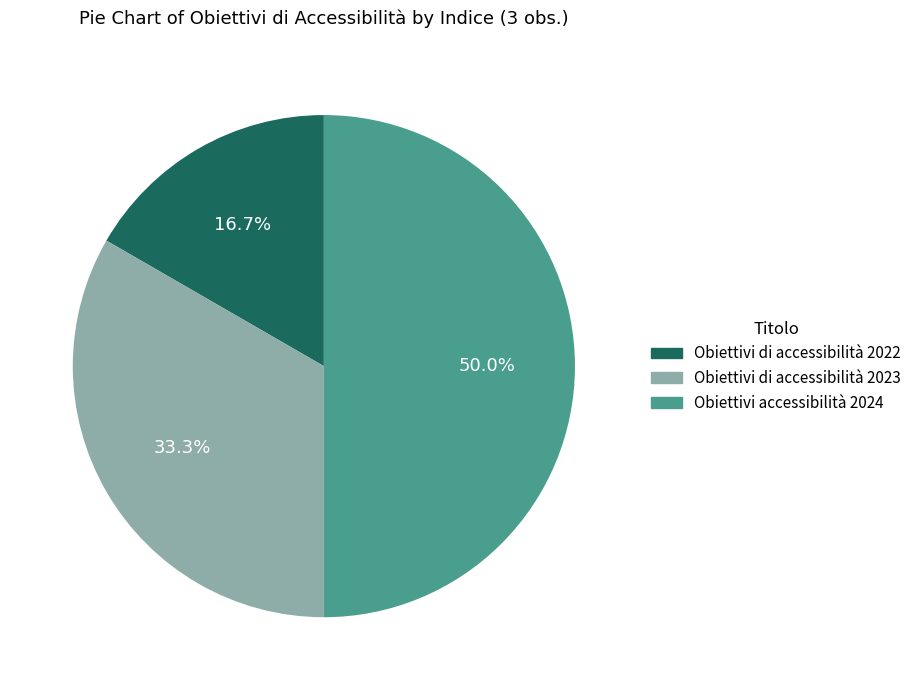

Does Obiettivi di accessibilità 2022 represent more than half of the total?

No